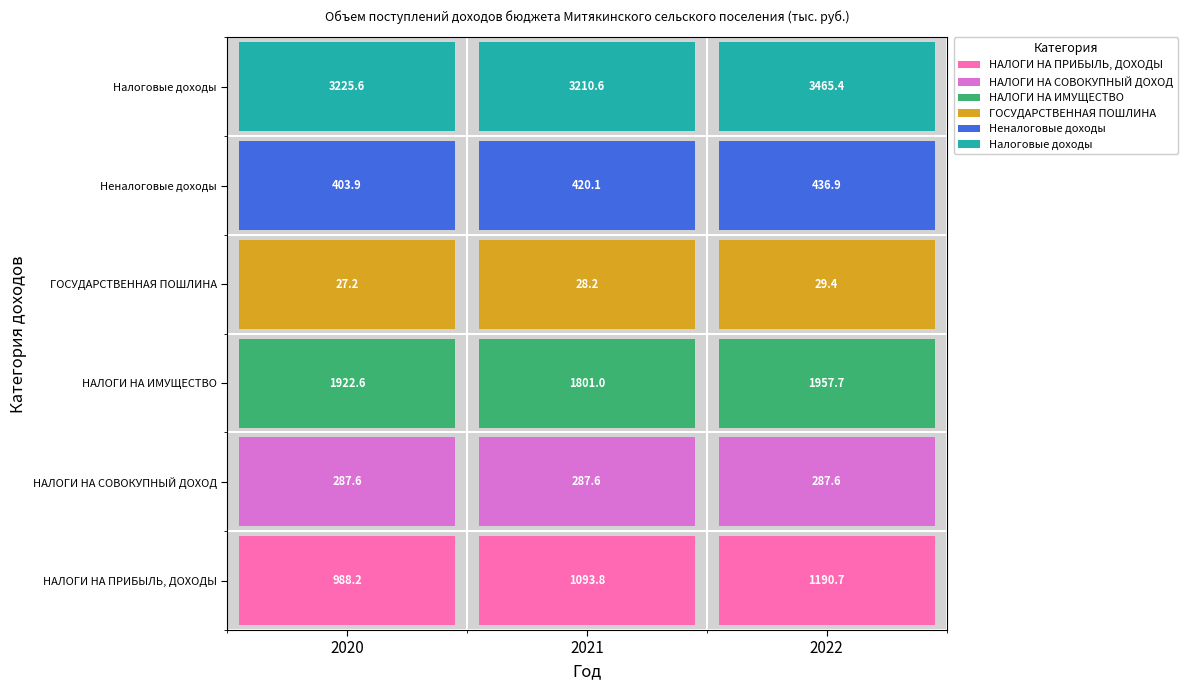

Reading right to left, transcribe all the data shown in this chart.

НАЛОГИ НА ПРИБЫЛЬ, ДОХОДЫ: 1190.7	1093.8	988.2
НАЛОГИ НА СОВОКУПНЫЙ ДОХОД: 287.6	287.6	287.6
НАЛОГИ НА ИМУЩЕСТВО: 1957.7	1801.0	1922.6
ГОСУДАРСТВЕННАЯ ПОШЛИНА: 29.4	28.2	27.2
Неналоговые доходы: 436.9	420.1	403.9
Налоговые доходы: 3465.4	3210.6	3225.6